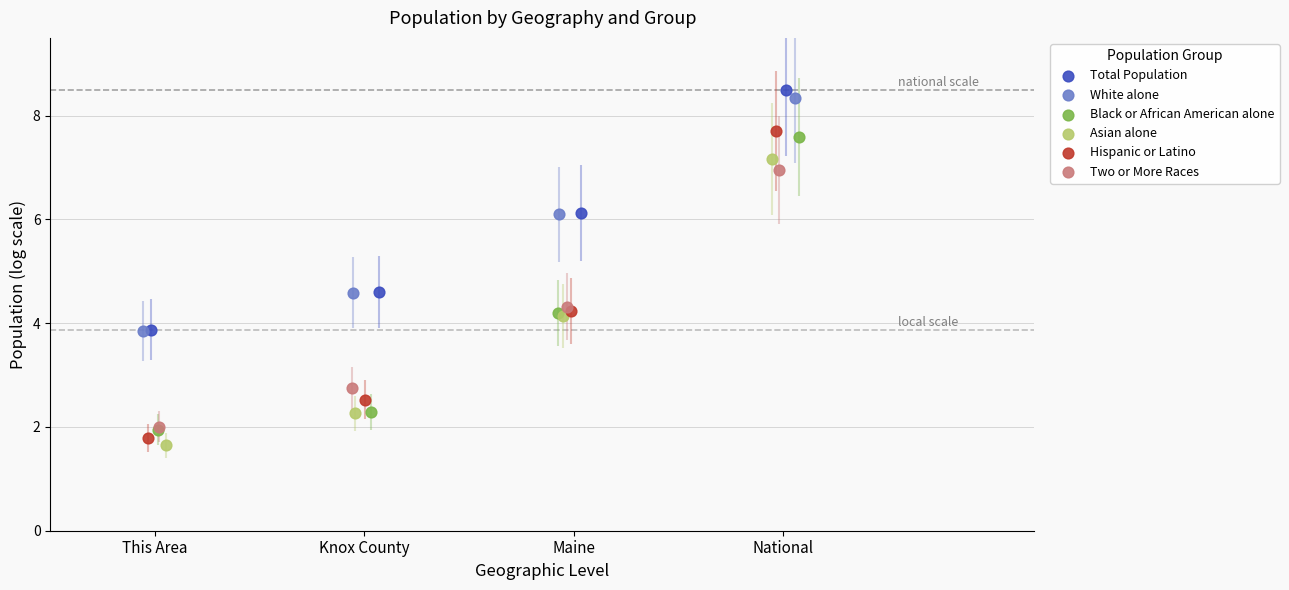

Which series reaches the maximum Y coordinate?

Total Population